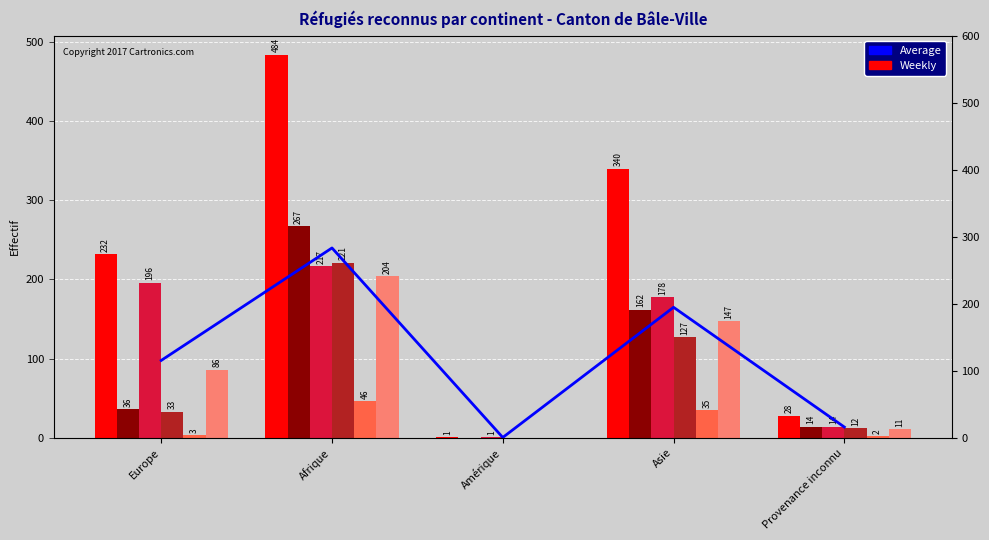

How many bars are there in each group?

6